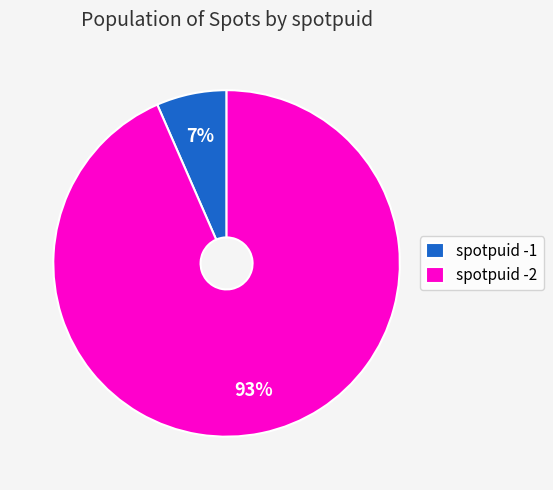

What percentage is the spotpuid -2 slice, to the nearest percent?

93%